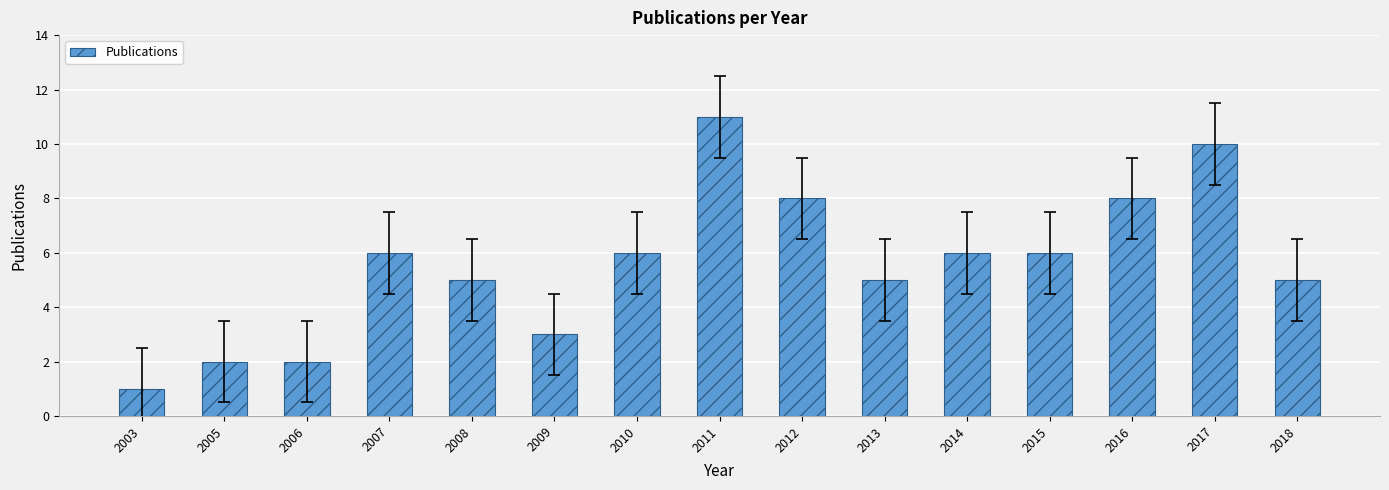

Which has a higher value, 2003 or 2014?

2014